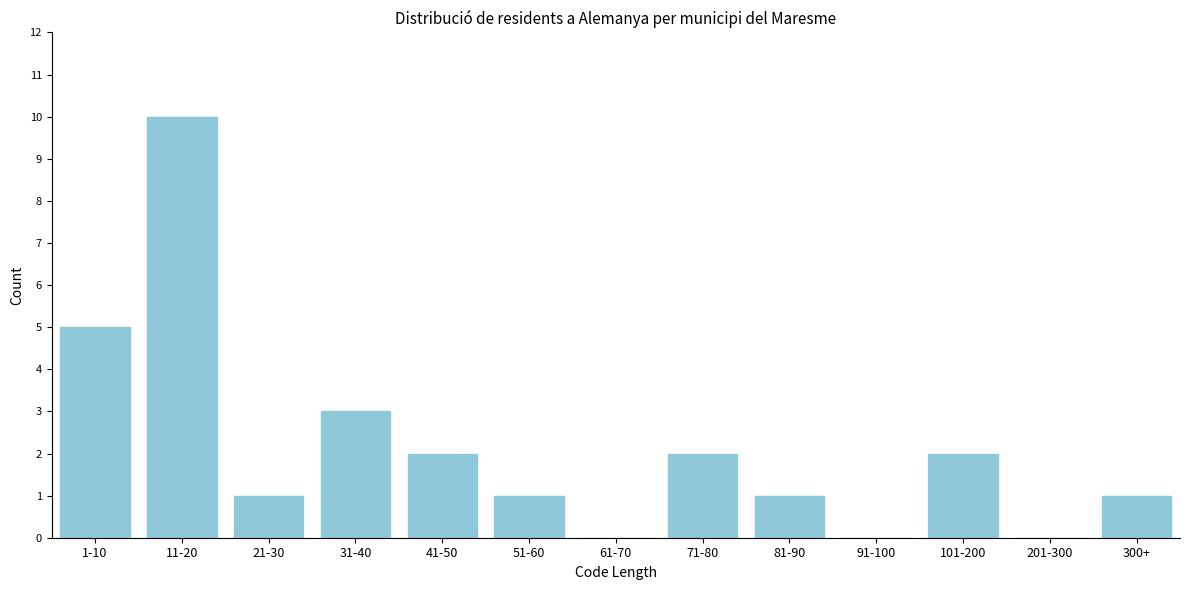

Reading right to left, what are all the values shown in this chart?

300+=1	201-300=0	101-200=2	91-100=0	81-90=1	71-80=2	61-70=0	51-60=1	41-50=2	31-40=3	21-30=1	11-20=10	1-10=5